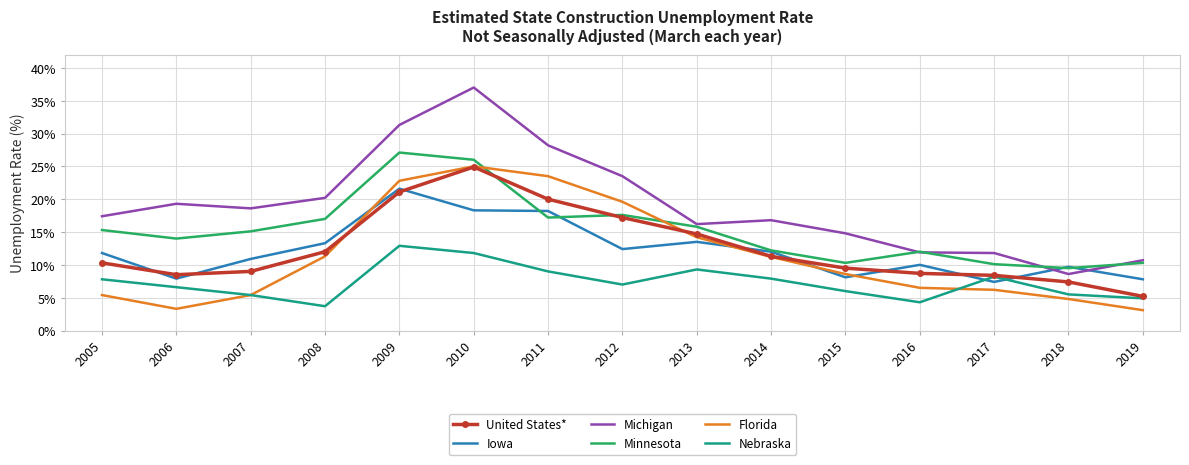

True or false: Iowa has a value of 10.9 at 2007.

True